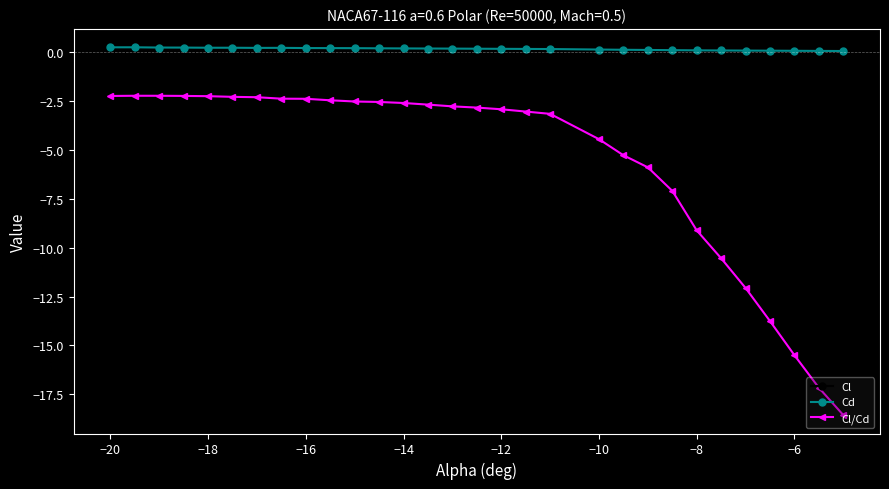

What is the value of the Cl/Cd point at the 21st from the left?

-5.3